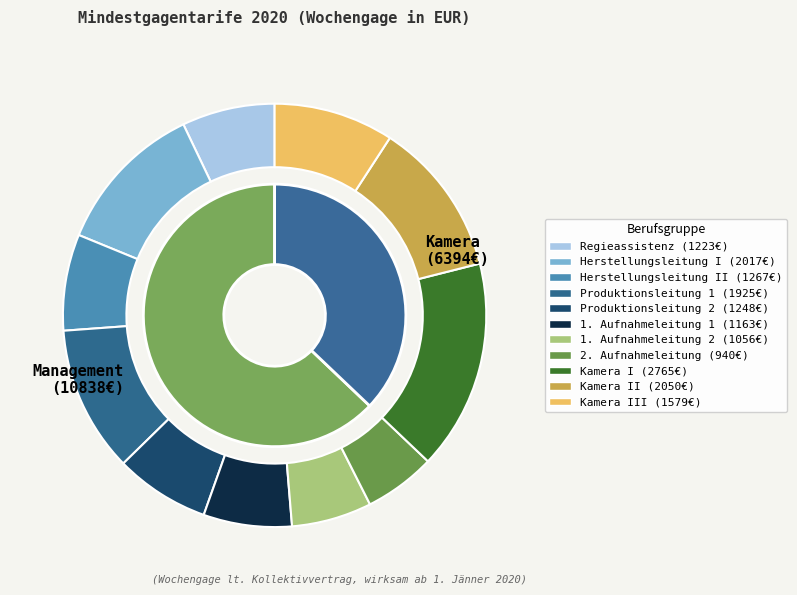

How many segments does this pie chart have?

11